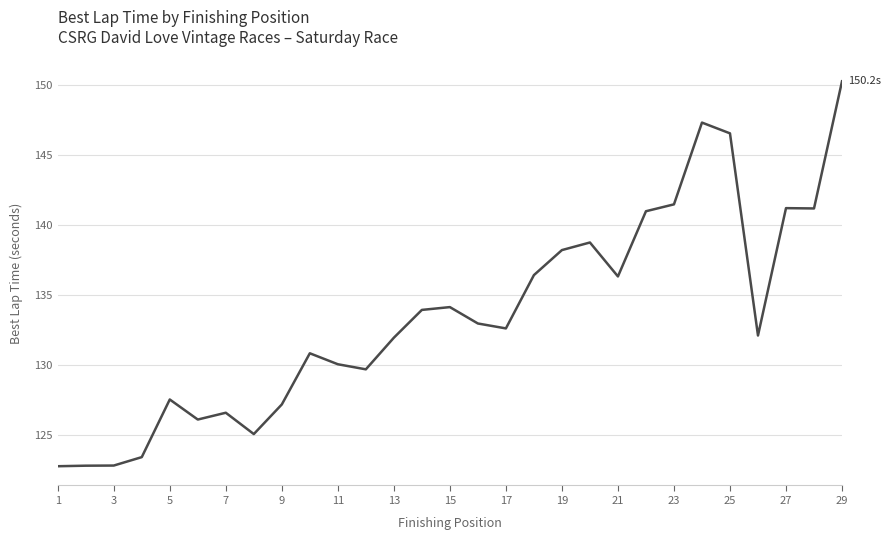

How many series are shown in this chart?

1